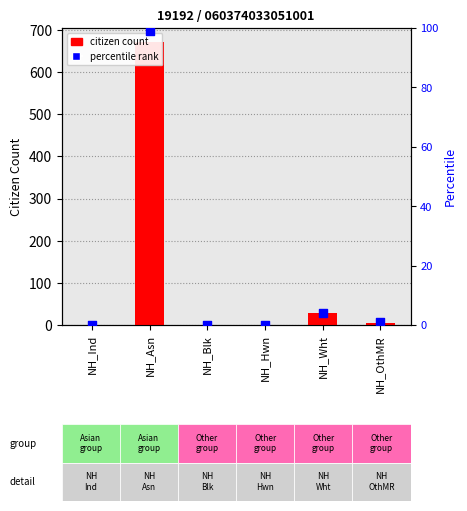

Which series reaches the maximum Y coordinate?

CIT_22 (citizen count)